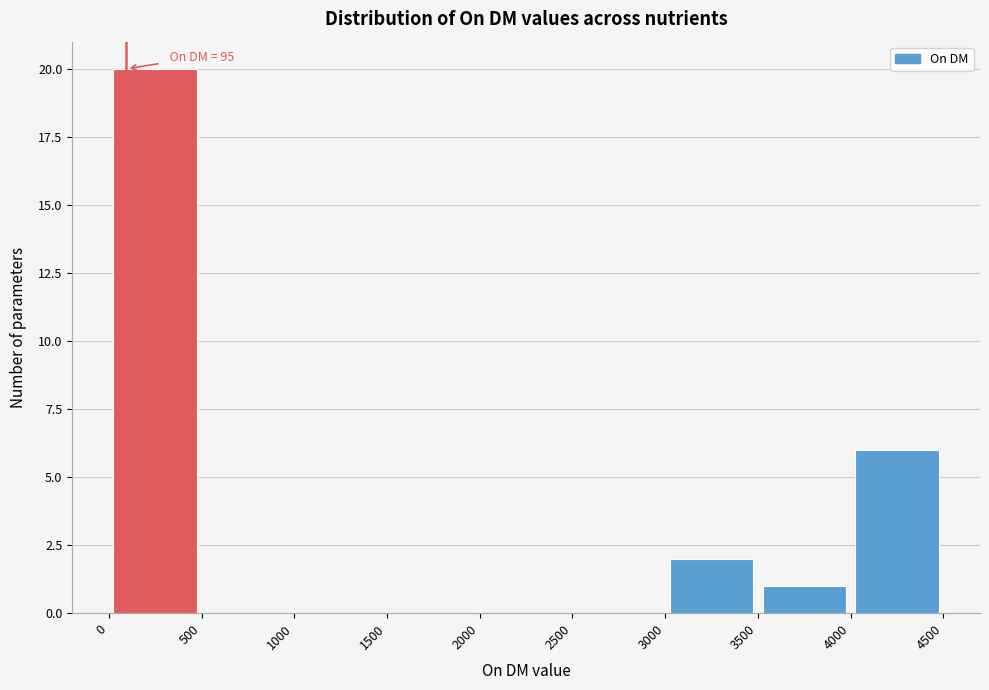

Which range on the x-axis has the tallest bar?

0 to 500